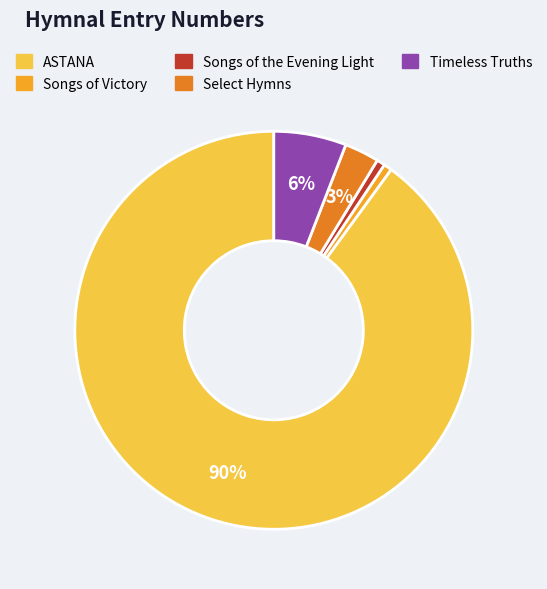

To the nearest percent, what is the difference between the Timeless Truths and Songs of the Evening Light slice percentages?

5%